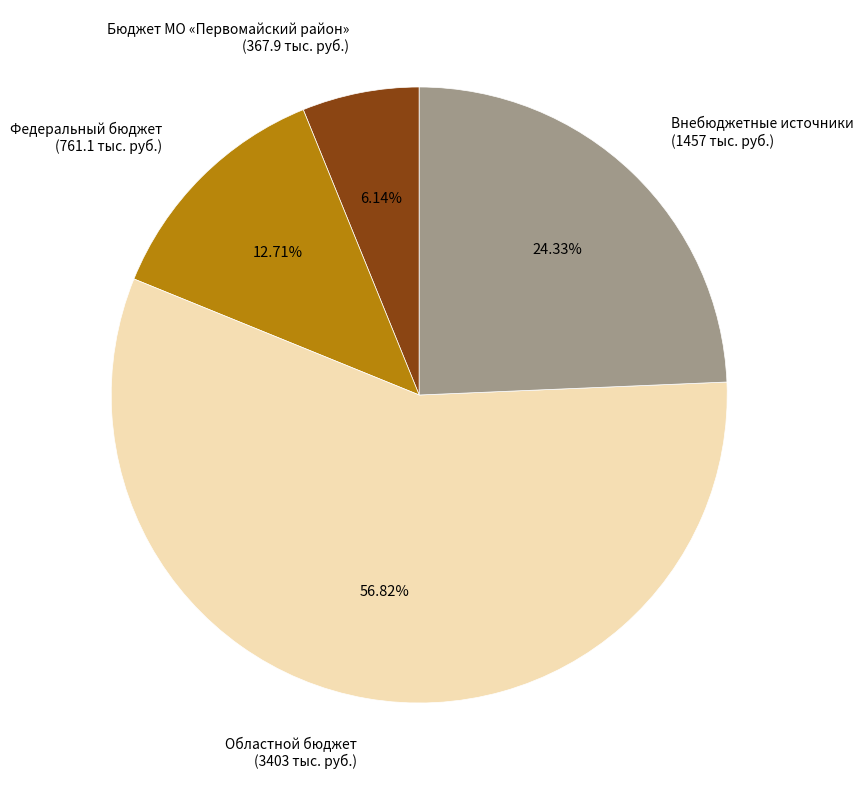

What portion of the pie excludes Бюджет МО «Первомайский район»?

93.9%